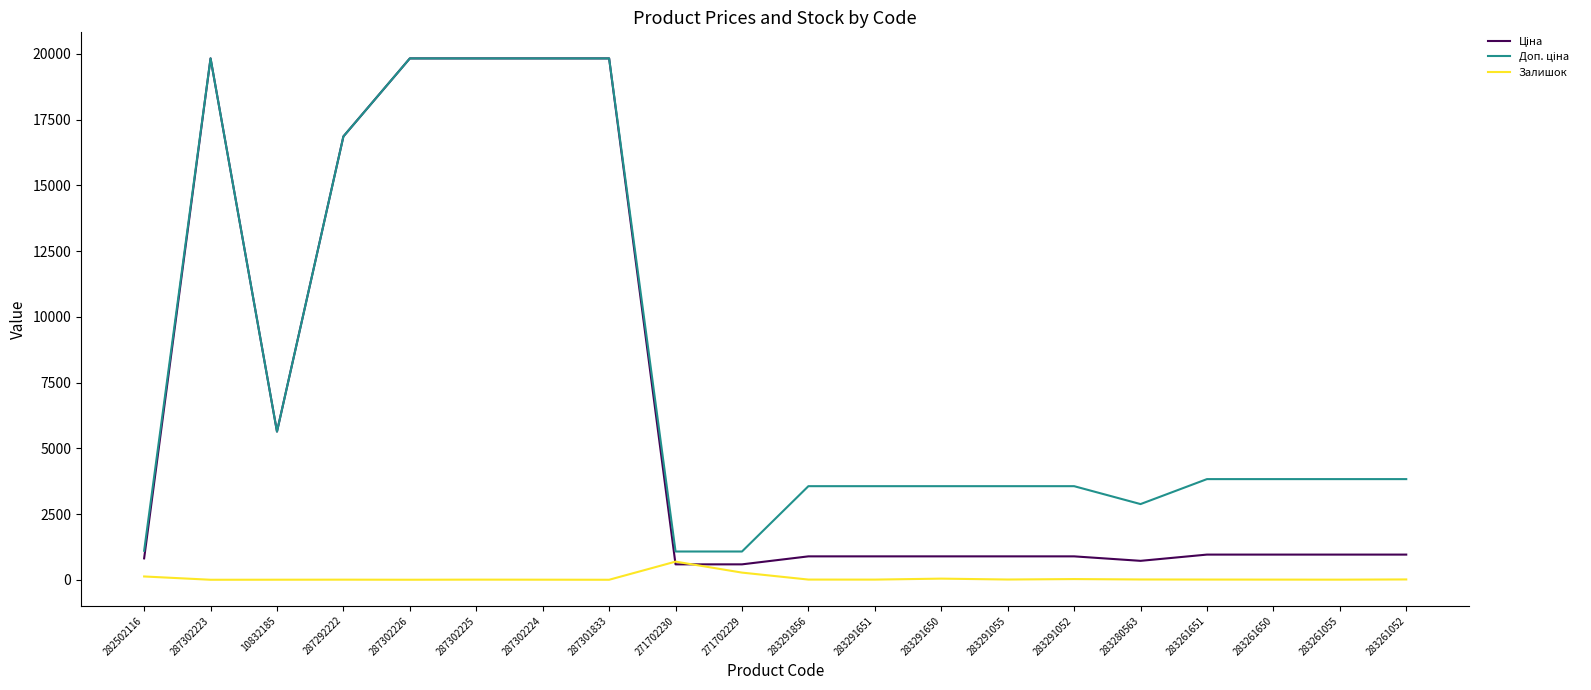

Is it true that Залишок equals 690.0 at 271702230?

True